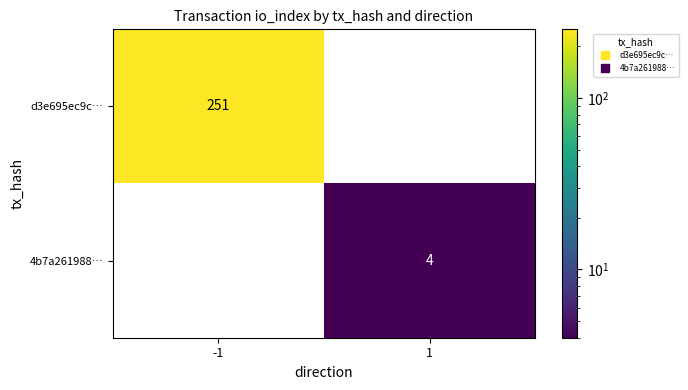

At which category is the sum across all series the highest?

-1